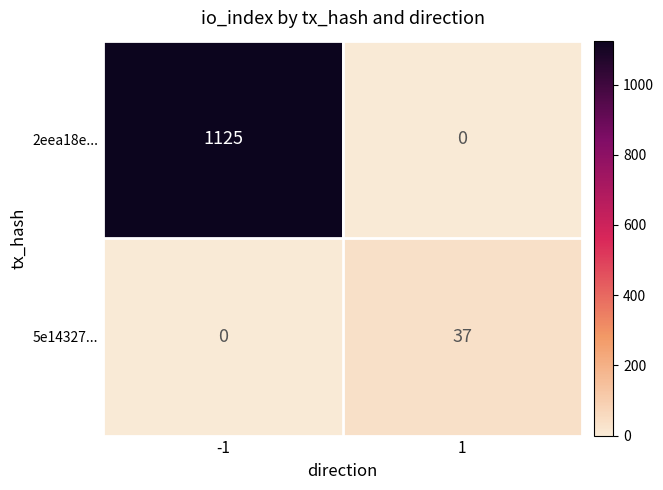

Which category has the highest value across all series?

-1